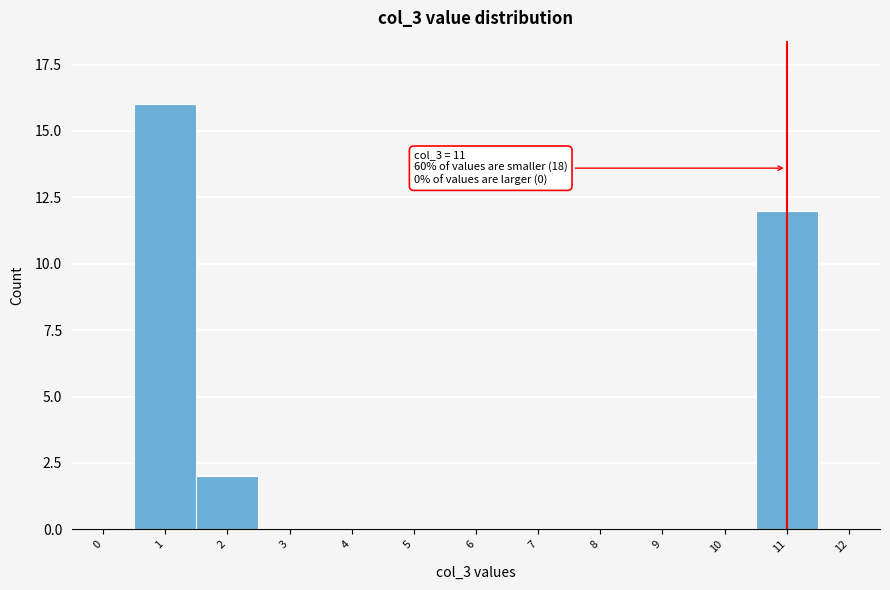

Reading right to left, list all the values displayed in this chart.

12=0	11=12	10=0	9=0	8=0	7=0	6=0	5=0	4=0	3=0	2=2	1=16	0=0